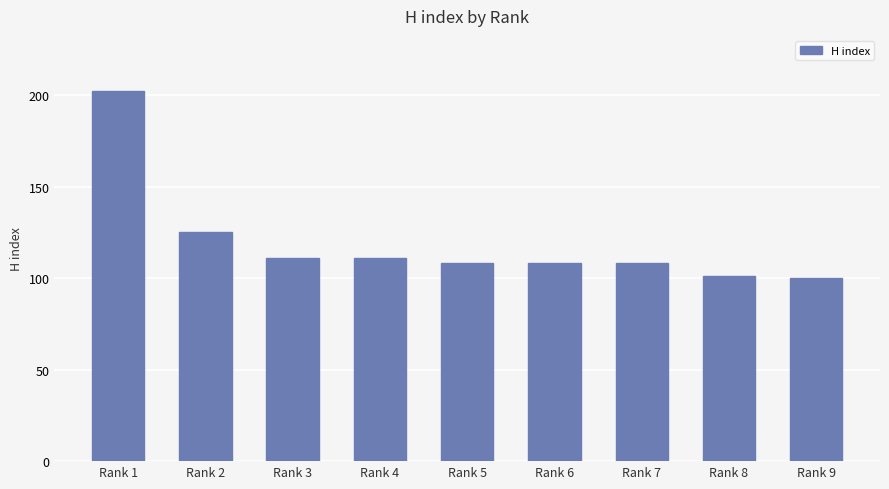

Are the bars grouped side by side (vs. stacked)?

No